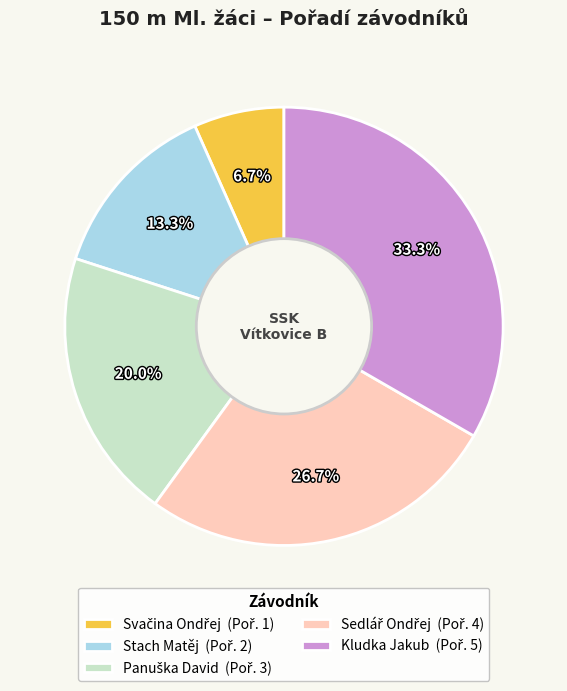

Is there any slice that represents more than half of the pie?

No